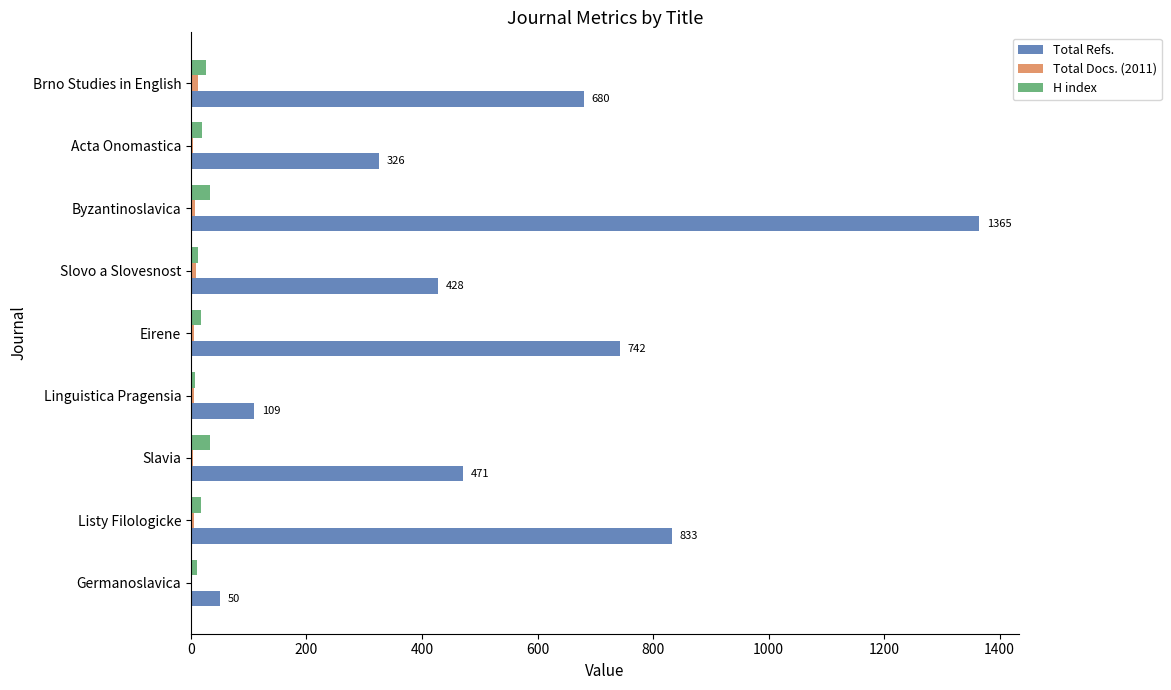

Which series changed the most between Eirene and Acta Onomastica?

Total Refs.